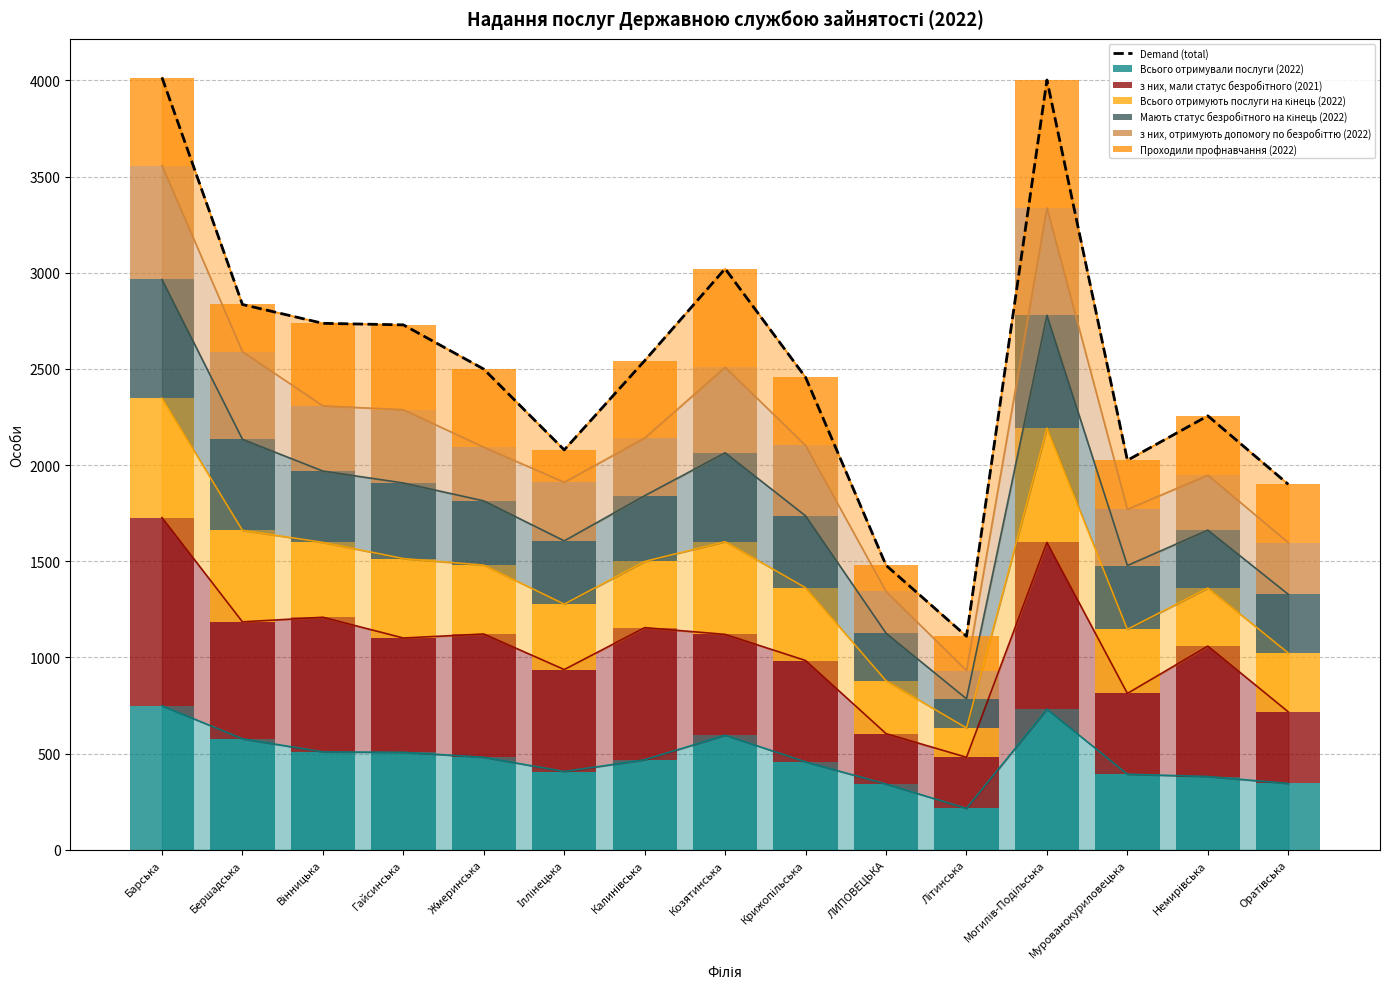

Reading left to right, list all the values displayed in this chart.

Всього отримували послуги (2022): Барська=749	Бершадська=577	Вінницька=509	Гайсинська=507	Жмеринська=481	Іллінецька=407	Калинівська=468	Козятинська=596	Крижопільська=457	ЛИПОВЕЦЬКА=342	Літинська=215	Могилів-Подільська=731	Мурованокуриловецька=393	Немирівська=381	Оратівська=345
з них, мали статус безробітного (2021): Барська=978	Бершадська=608	Вінницька=700	Гайсинська=594	Жмеринська=641	Іллінецька=530	Калинівська=687	Козятинська=524	Крижопільська=527	ЛИПОВЕЦЬКА=262	Літинська=266	Могилів-Подільська=867	Мурованокуриловецька=420	Немирівська=678	Оратівська=372
Всього отримують послуги на кінець (2022): Барська=621	Бершадська=476	Вінницька=389	Гайсинська=413	Жмеринська=358	Іллінецька=340	Калинівська=344	Козятинська=482	Крижопільська=378	ЛИПОВЕЦЬКА=275	Літинська=152	Могилів-Подільська=594	Мурованокуриловецька=333	Немирівська=302	Оратівська=306
Мають статус безробітного на кінець (2022): Барська=617	Бершадська=473	Вінницька=371	Гайсинська=393	Жмеринська=334	Іллінецька=329	Калинівська=342	Козятинська=462	Крижопільська=374	ЛИПОВЕЦЬКА=247	Літинська=152	Могилів-Подільська=587	Мурованокуриловецька=332	Немирівська=301	Оратівська=305
з них, отримують допомогу по безробіттю (2022): Барська=592	Бершадська=456	Вінницька=339	Гайсинська=381	Жмеринська=279	Іллінецька=305	Калинівська=300	Козятинська=445	Крижопільська=366	ЛИПОВЕЦЬКА=217	Літинська=147	Могилів-Подільська=558	Мурованокуриловецька=292	Немирівська=286	Оратівська=269
Проходили профнавчання (2022): Барська=458	Бершадська=245	Вінницька=429	Гайсинська=441	Жмеринська=406	Іллінецька=168	Калинівська=402	Козятинська=512	Крижопільська=354	ЛИПОВЕЦЬКА=136	Літинська=178	Могилів-Подільська=665	Мурованокуриловецька=255	Немирівська=308	Оратівська=303